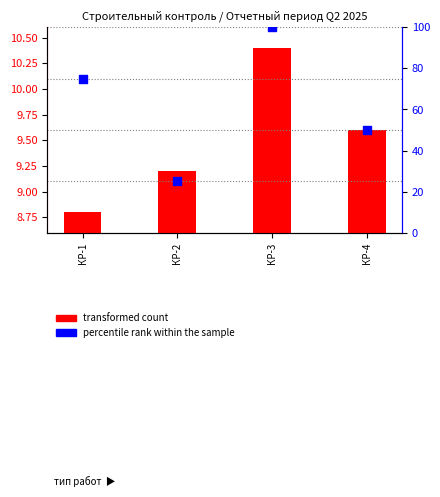

What are all the series names shown in the legend?

transformed count, percentile rank within the sample